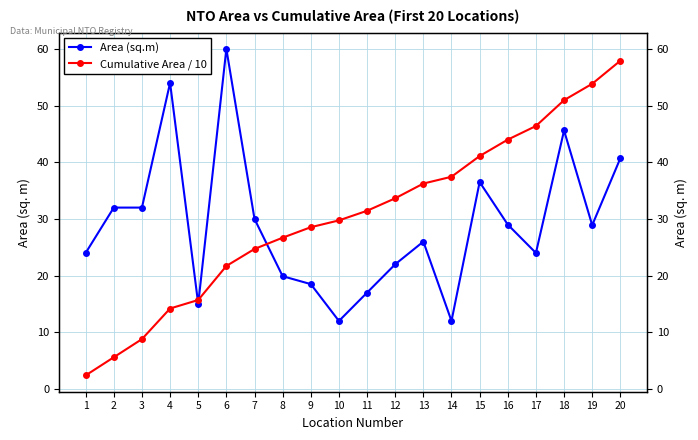

Between 2 and 10, which series saw the biggest shift?

Cumulative Area / 10